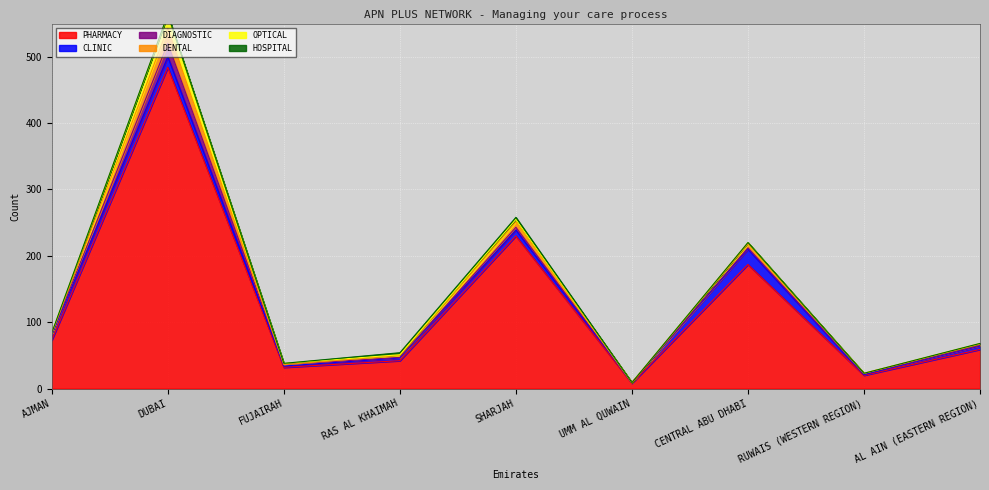

Between RAS AL KHAIMAH and SHARJAH, which is larger?

SHARJAH